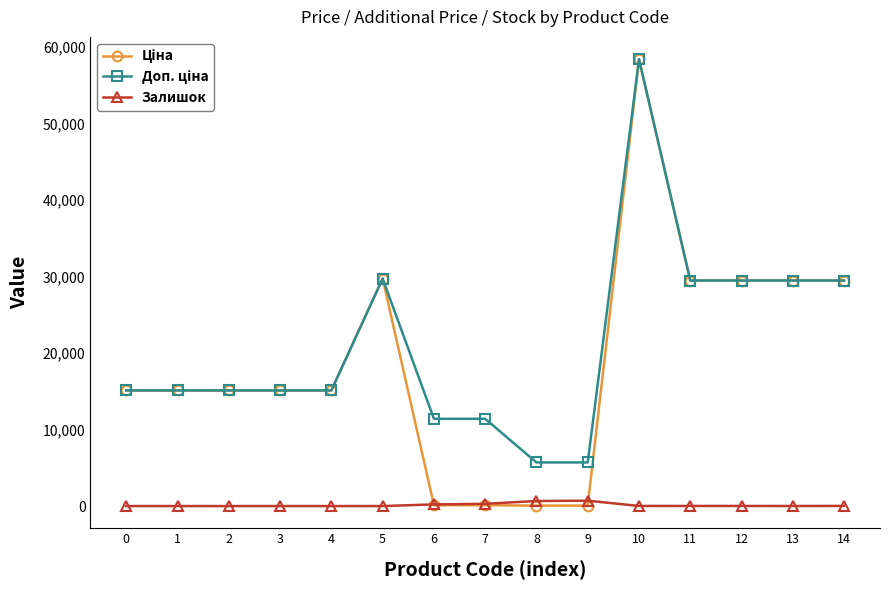

At how many categories does at least one series exceed 22969?

6